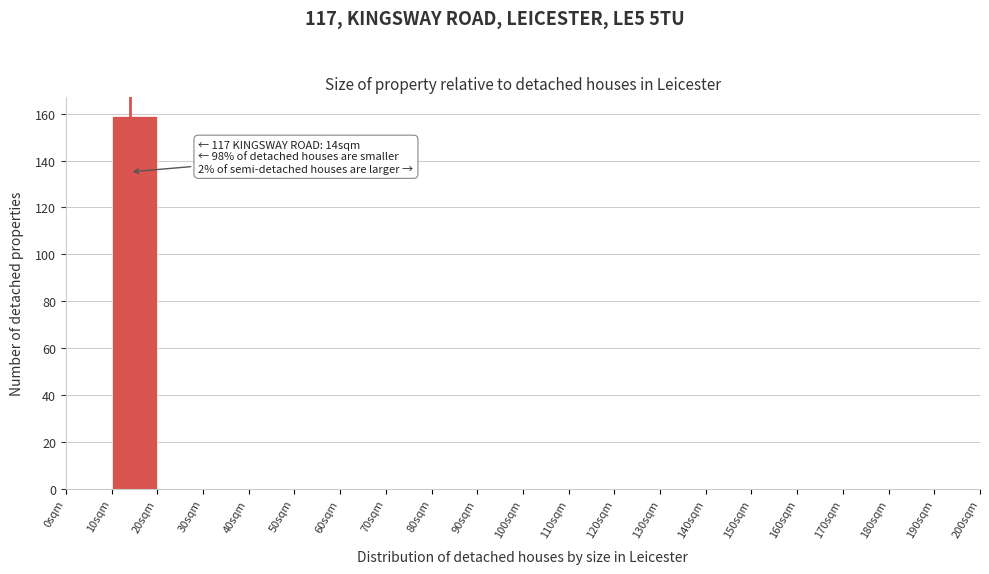

Over which range of the x-axis is the bar tallest?

10 to 20